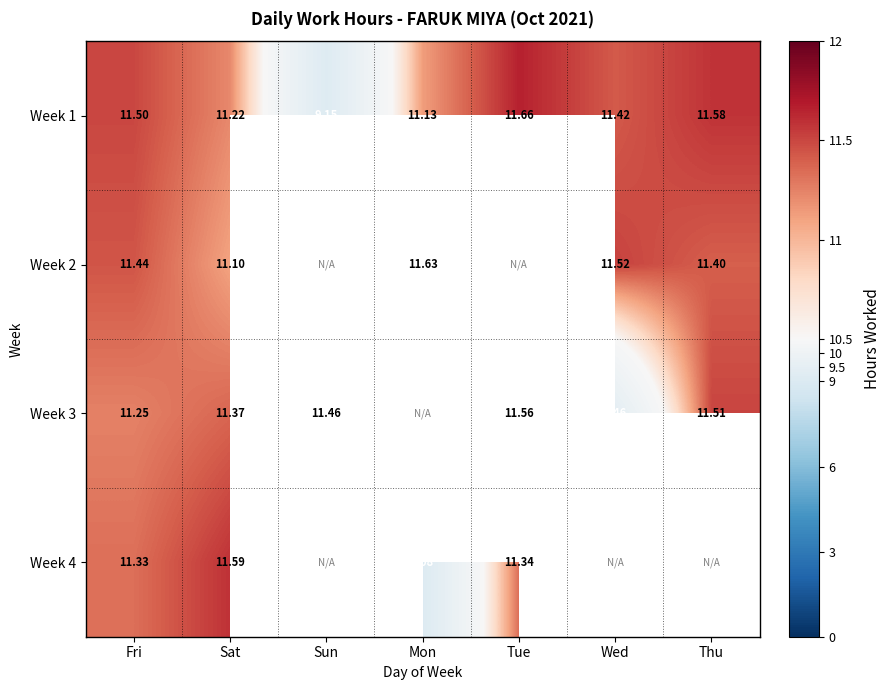

At which label does Week 1 first exceed 11?

Fri